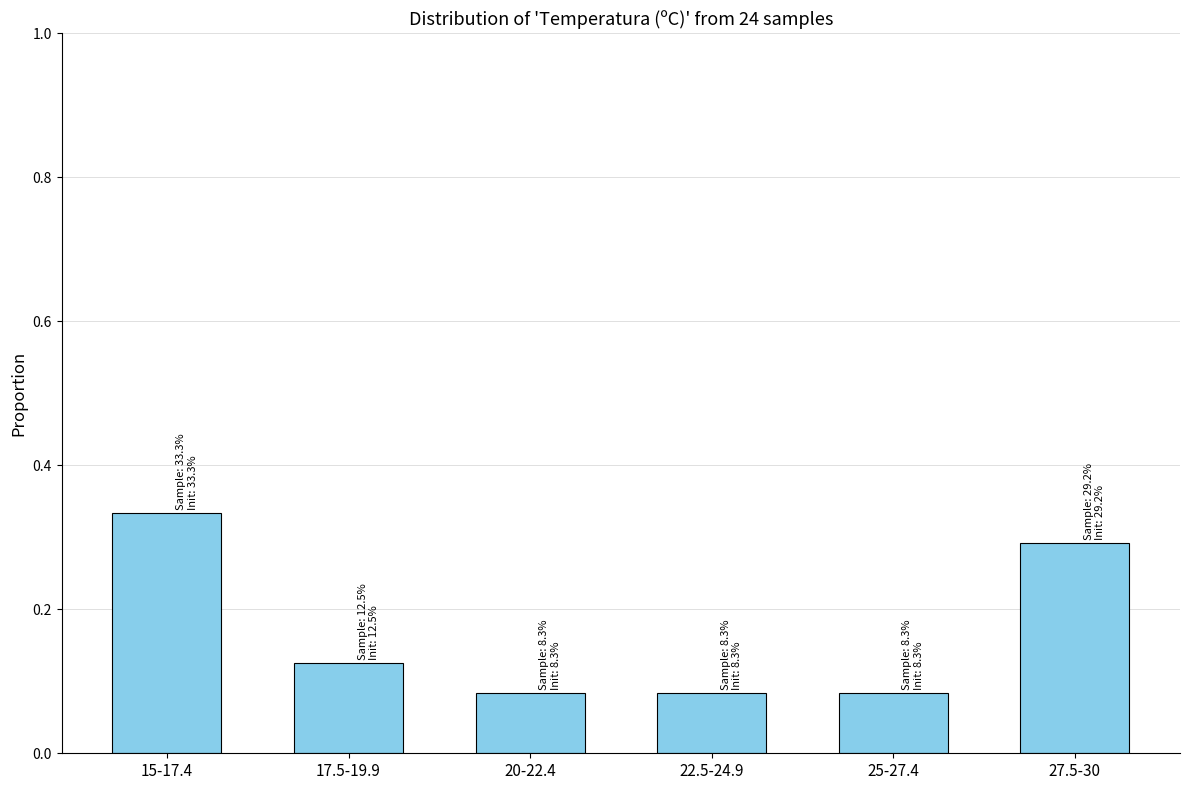

Between 15-17.4 and 20-22.4, which is larger?

15-17.4